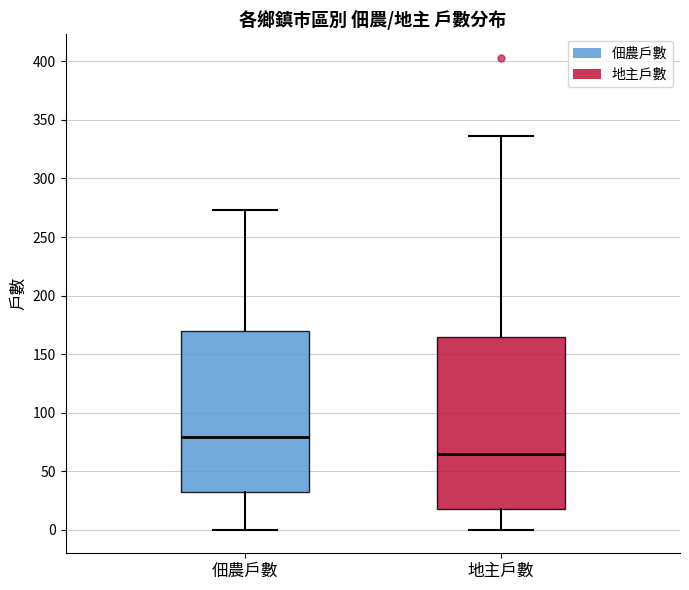

Reading left to right, read every box against the y-axis: the position of its median line, the range the box covers, and the ends of its whiskers. The values are not printed on the chart, so give them approximately, as read against the axis.

佃農戶數: median 80, box 30 to 170, whiskers 0 to 275
地主戶數: median 65, box 20 to 165, whiskers 0 to 335